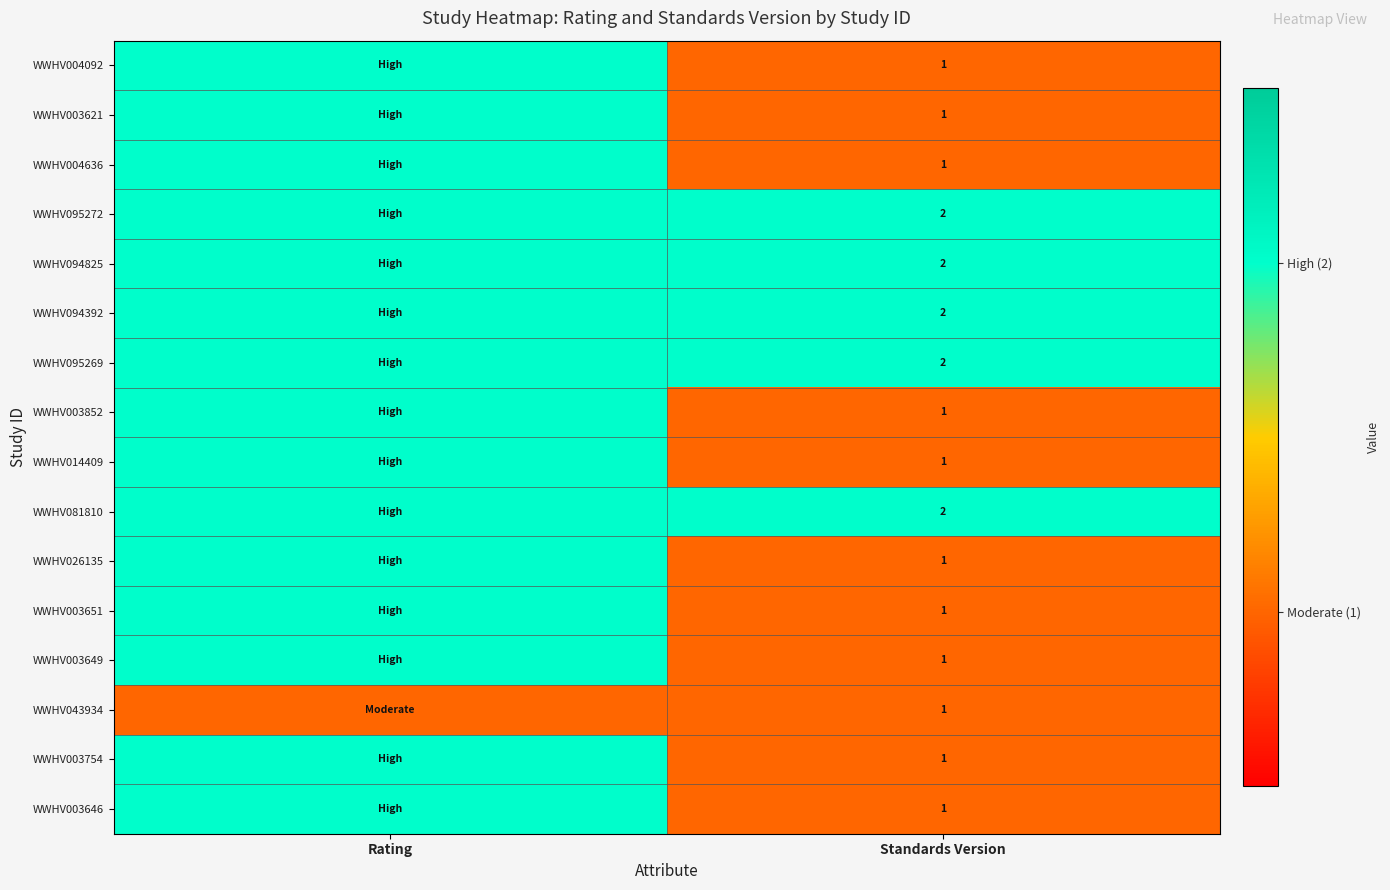

How many distinct data groups are displayed?

16